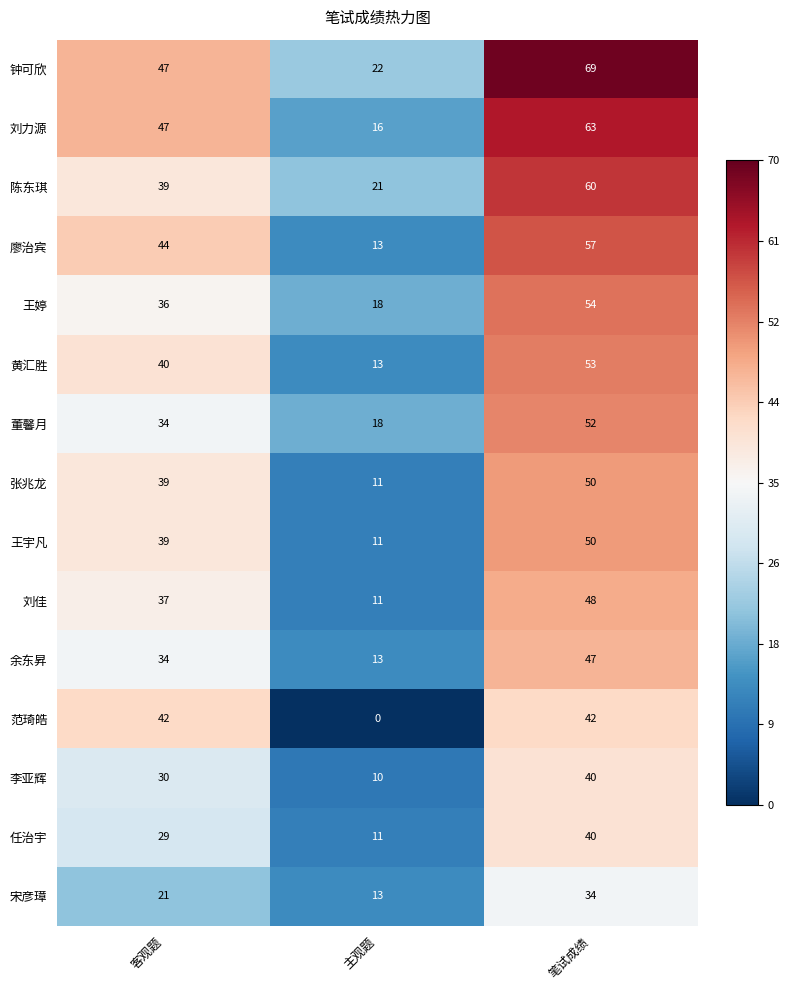

What is the difference between the second highest and minimum values in the 余东昇 series?

21